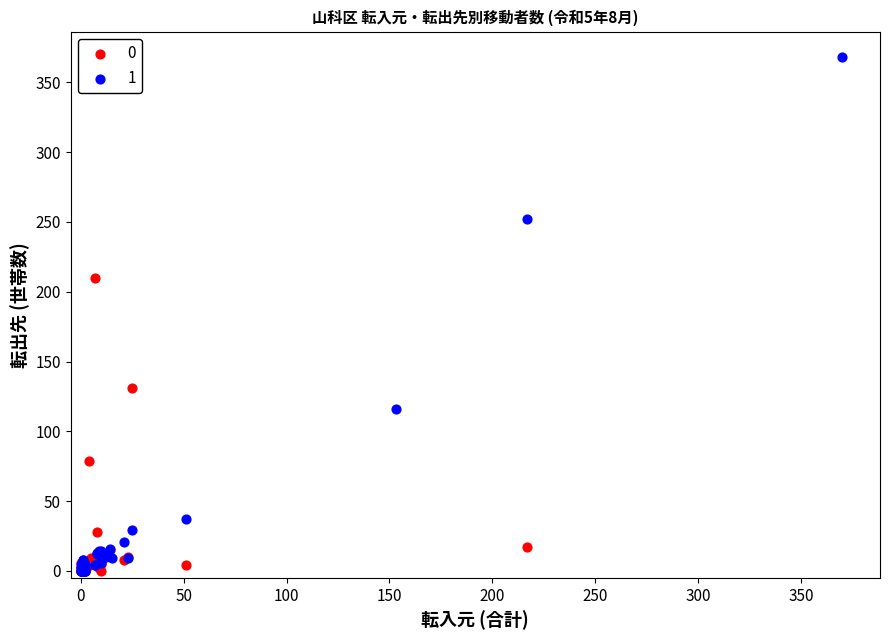

What are all the series names shown in the legend?

0, 1